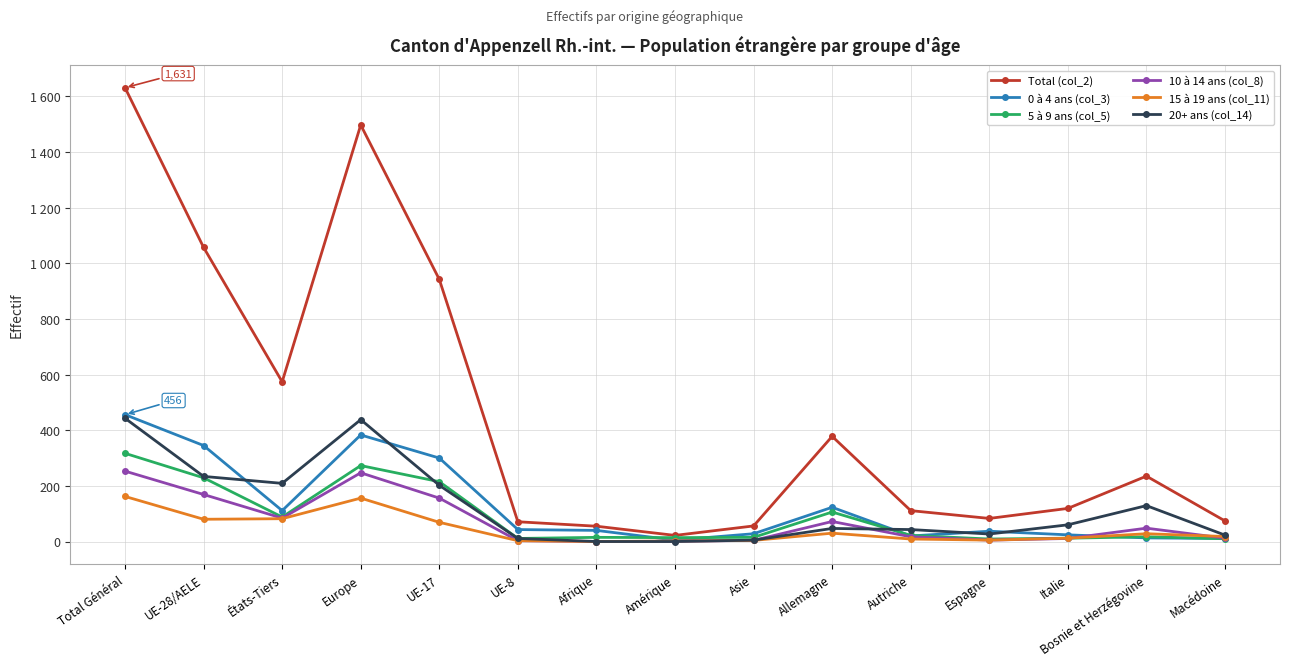

Reading left to right, transcribe all the data shown in this chart.

Total (col_2): Total Général=1631	UE-28/AELE=1057	États-Tiers=574	Europe=1497	UE-17=942	UE-8=71	Afrique=55	Amérique=22	Asie=56	Allemagne=378	Autriche=111	Espagne=83	Italie=119	Bosnie et Herzégovine=235	Macédoine=74
0 à 4 ans (col_3): Total Général=456	UE-28/AELE=345	États-Tiers=111	Europe=383	UE-17=300	UE-8=43	Afrique=40	Amérique=5	Asie=28	Allemagne=123	Autriche=20	Espagne=37	Italie=24	Bosnie et Herzégovine=13	Macédoine=11
5 à 9 ans (col_5): Total Général=317	UE-28/AELE=229	États-Tiers=88	Europe=273	UE-17=215	UE-8=11	Afrique=15	Amérique=14	Asie=15	Allemagne=106	Autriche=22	Espagne=9	Italie=12	Bosnie et Herzégovine=17	Macédoine=10
10 à 14 ans (col_8): Total Général=253	UE-28/AELE=169	États-Tiers=84	Europe=247	UE-17=156	UE-8=3	Afrique=0	Amérique=1	Asie=4	Allemagne=72	Autriche=17	Espagne=5	Italie=11	Bosnie et Herzégovine=48	Macédoine=12
15 à 19 ans (col_11): Total Général=162	UE-28/AELE=80	États-Tiers=82	Europe=156	UE-17=69	UE-8=3	Afrique=0	Amérique=2	Asie=4	Allemagne=30	Autriche=9	Espagne=5	Italie=12	Bosnie et Herzégovine=28	Macédoine=18
20+ ans (col_14): Total Général=443	UE-28/AELE=234	États-Tiers=209	Europe=438	UE-17=202	UE-8=11	Afrique=0	Amérique=0	Asie=5	Allemagne=47	Autriche=43	Espagne=27	Italie=60	Bosnie et Herzégovine=129	Macédoine=23